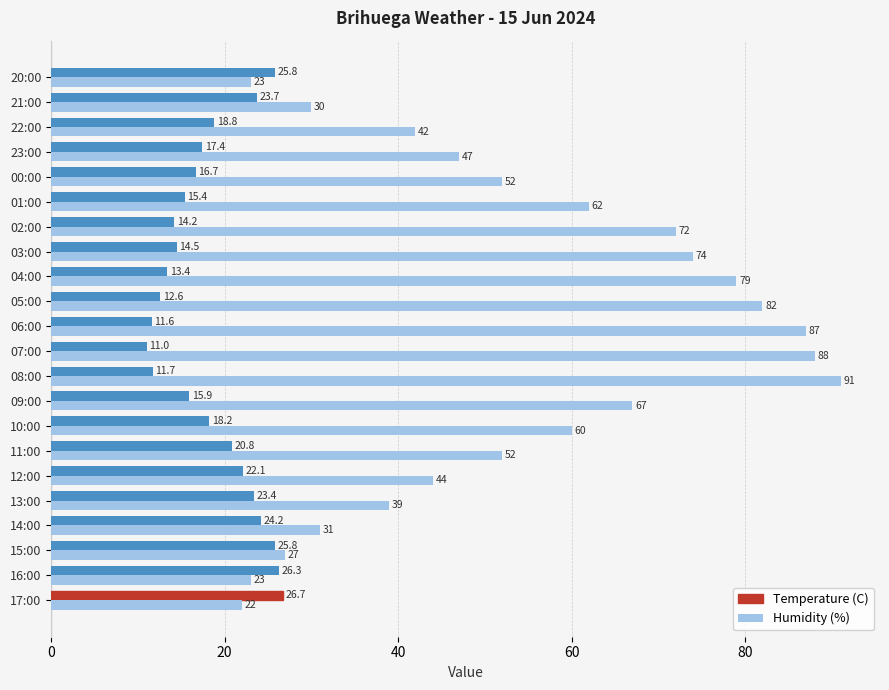

Between 07:00 and 22:00, which series saw the biggest shift?

Humidity (%)